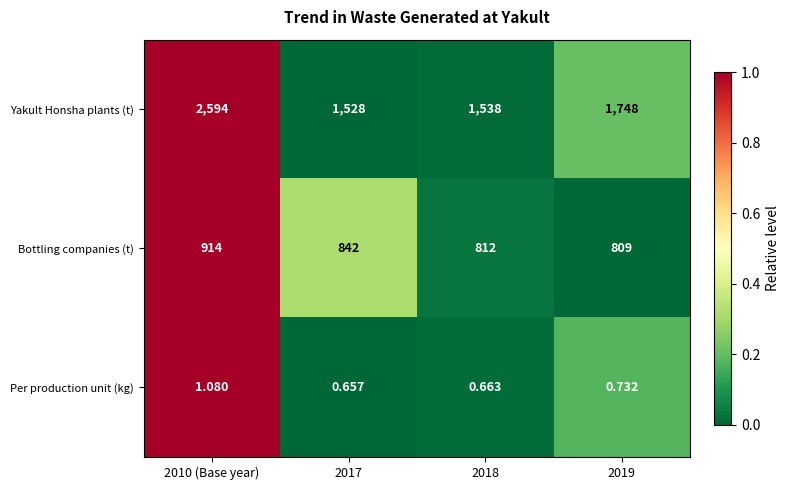

Which series has the largest total across all categories?

Yakult Honsha plants (t)